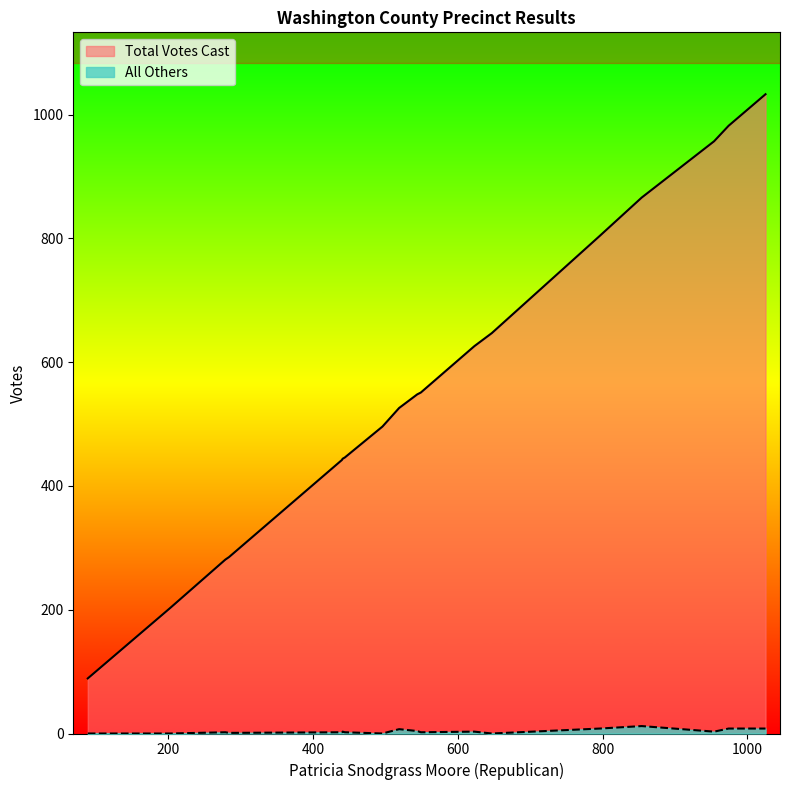

What is the sum of the All Others values at 402 - Meadowview and Ab - Central Absentee Precinct?

10